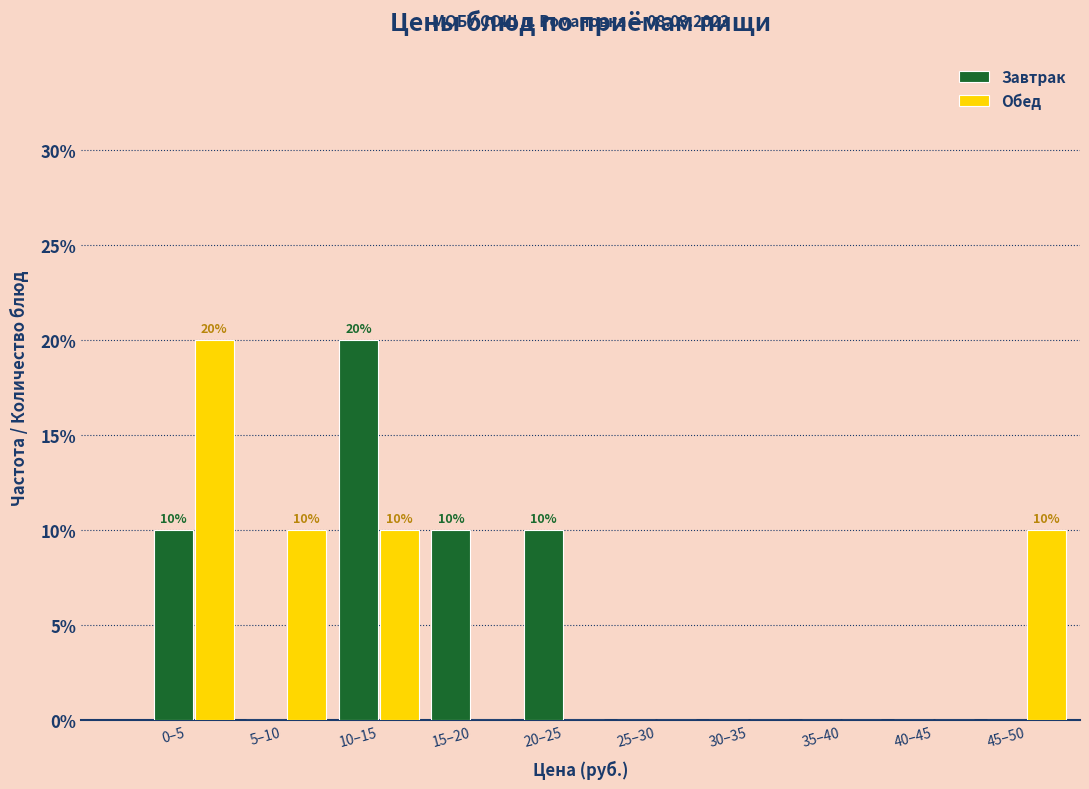

What is the highest value of the Обед series?

20